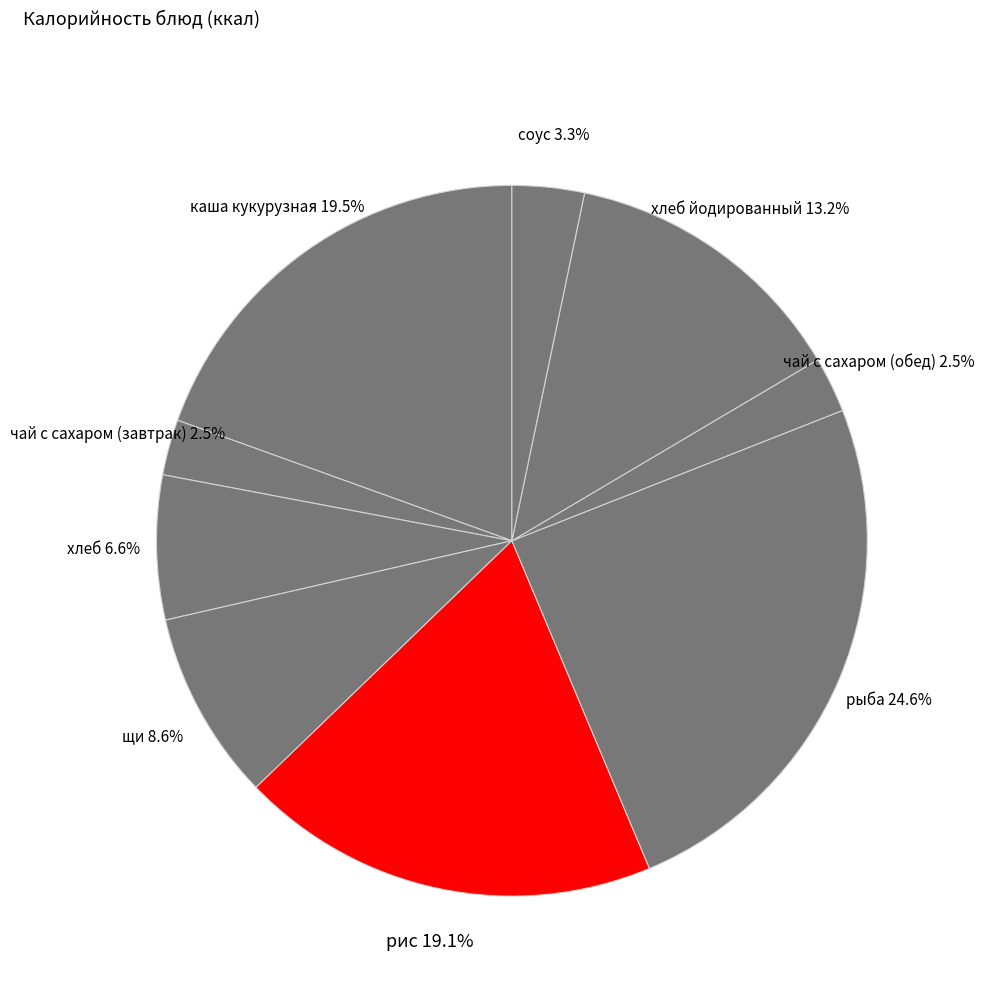

Between соус and щи, which is larger?

щи